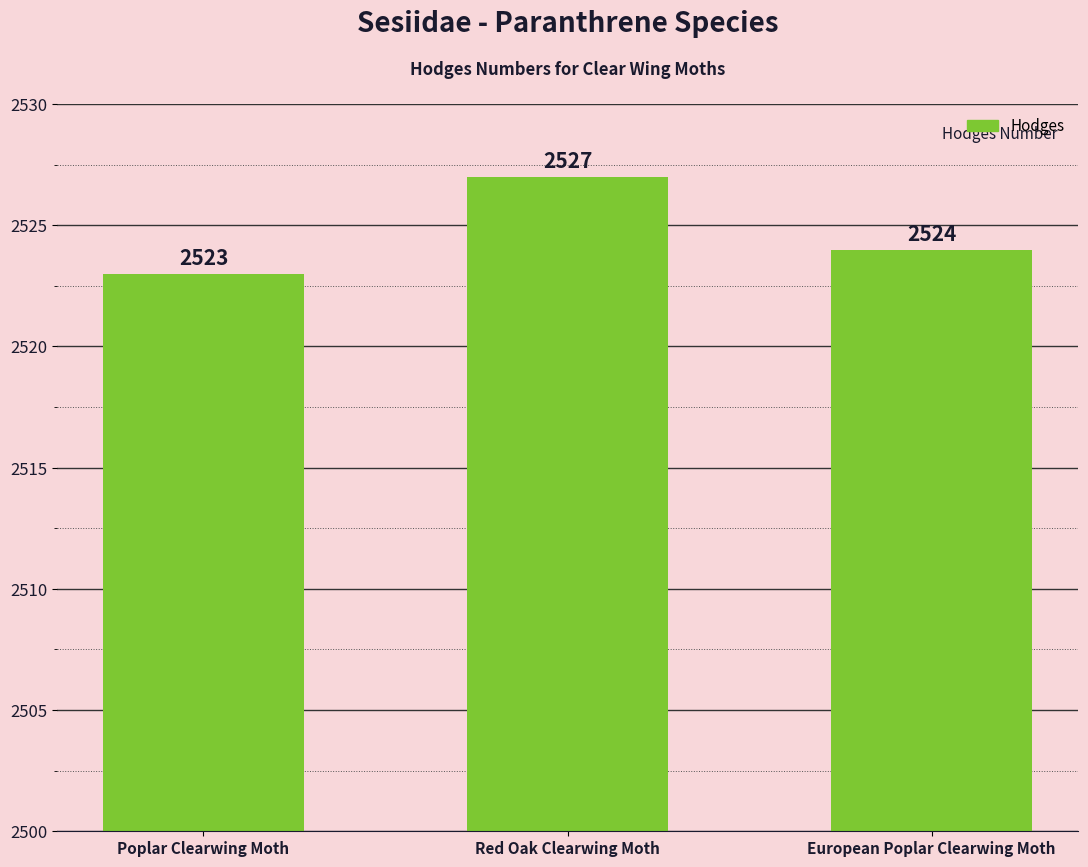

Reading left to right, list all the values displayed in this chart.

Poplar Clearwing Moth=2523	Red Oak Clearwing Moth=2527	European Poplar Clearwing Moth=2524